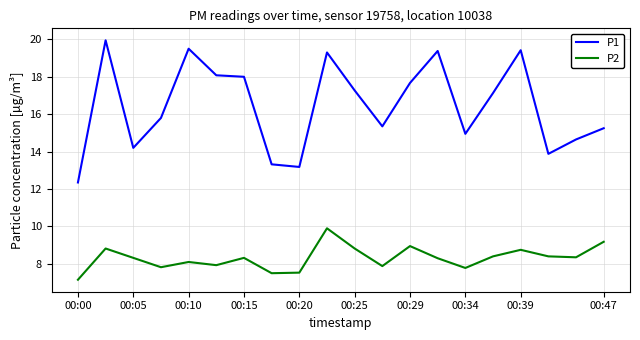

What is the minimum value for P2?

7.2